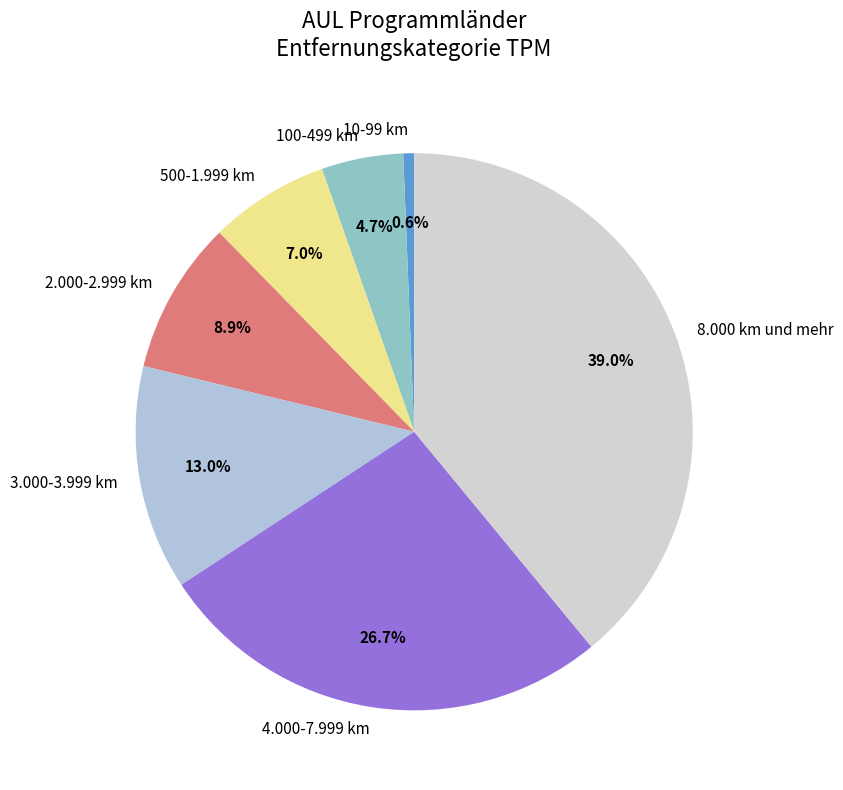

Is it true that 4.000-7.999 km is 27% of the pie?

True